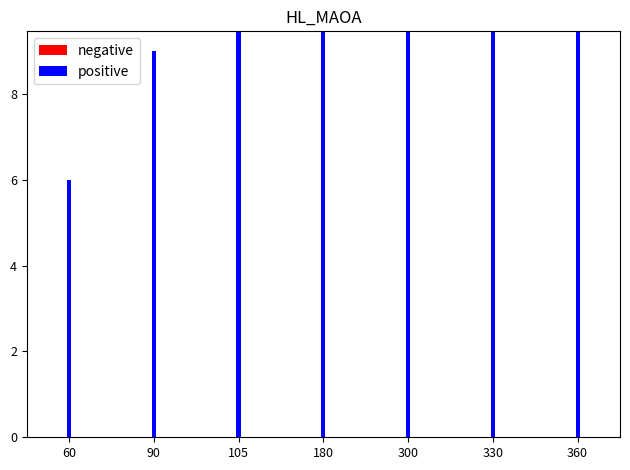

Reading left to right, list all the values displayed in this chart.

negative: 0.5	2.0	3.2	3.6	3.0	3.2	8.6
positive: 6.0	9.0	10.5	18.0	30.0	33.0	36.0